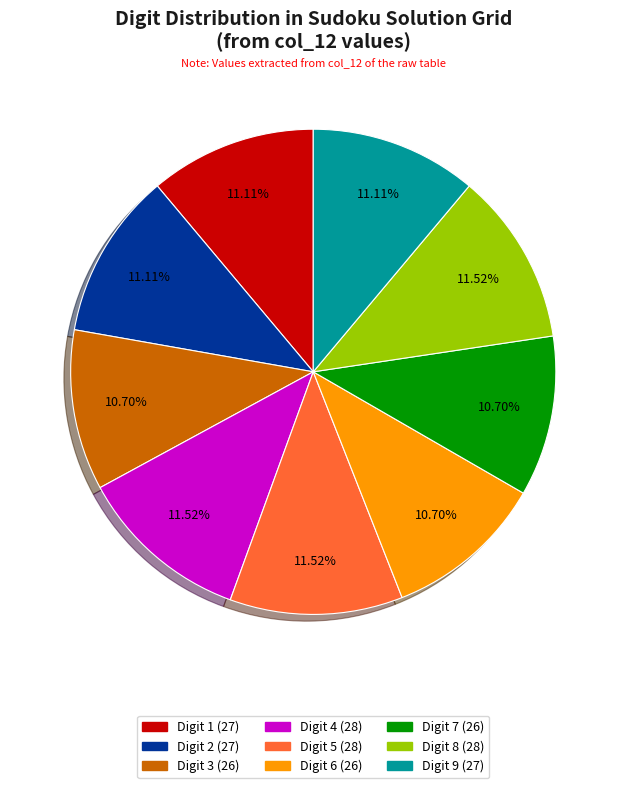

Does any single category account for the majority?

No